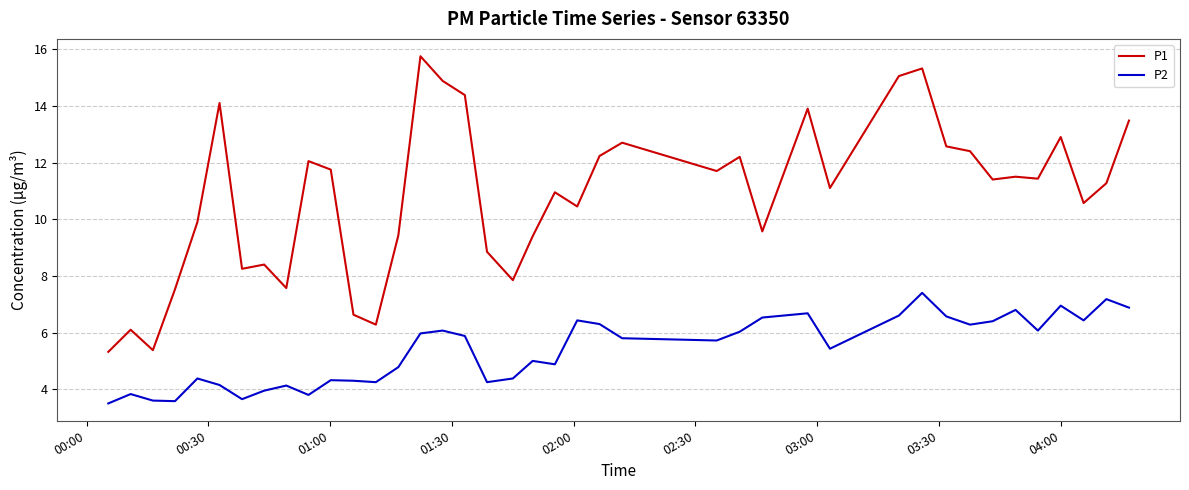

True or false: P1 and P2 intersect in this chart.

False